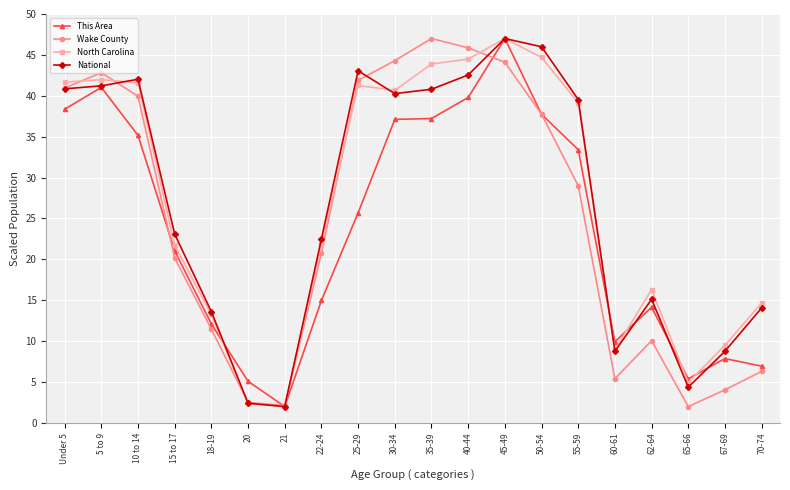

How many lines are shown in the chart?

4